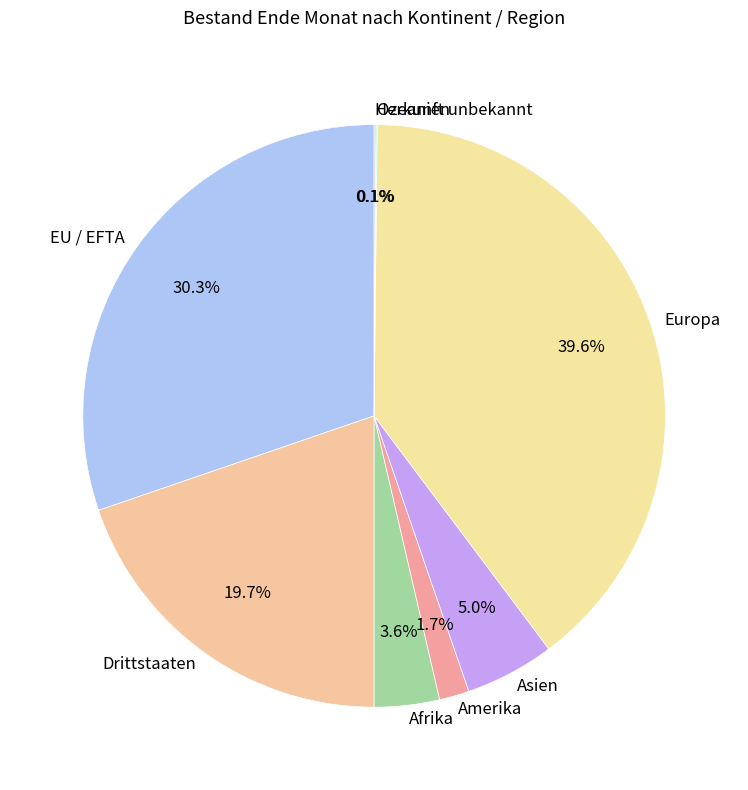

Is there a majority slice in this chart?

No